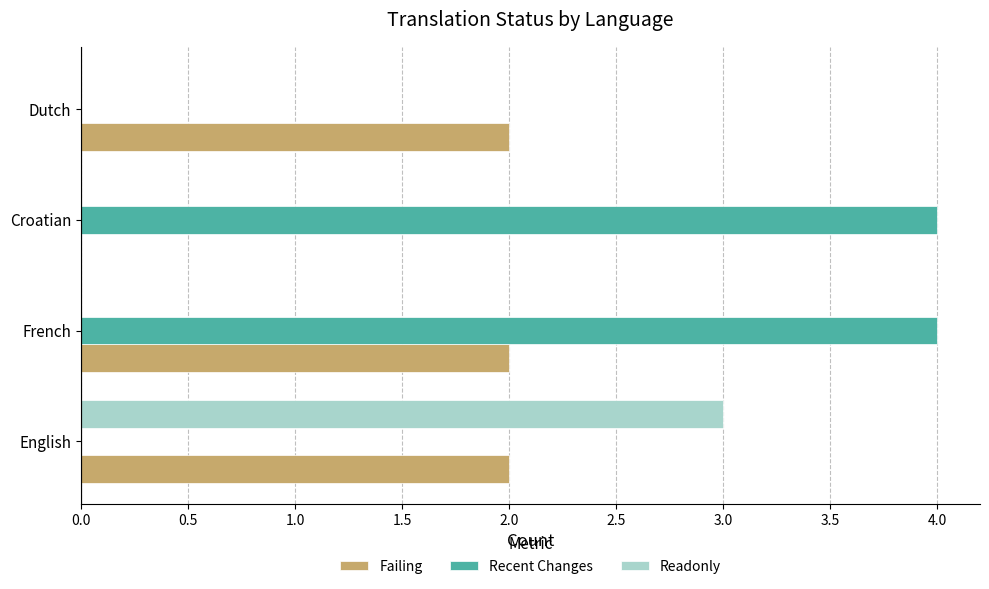

What value does the Readonly series have at English?

3